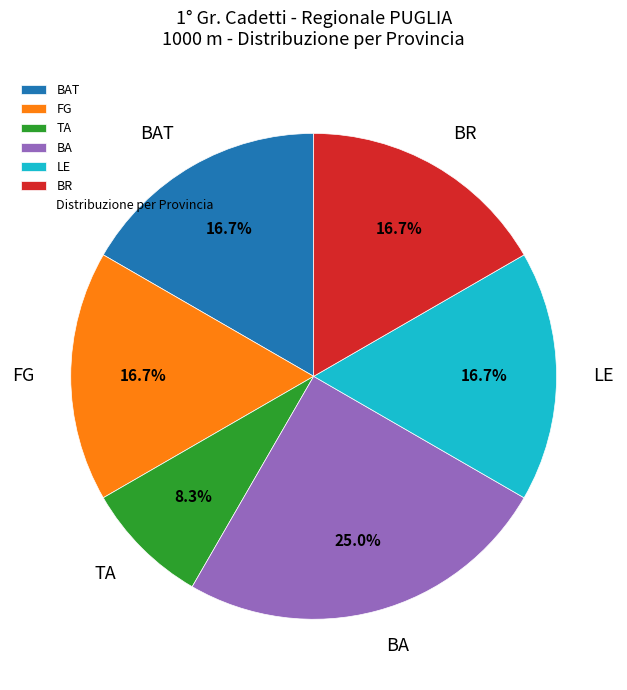

What is the ratio of the value at BAT to the value at BA?

0.7